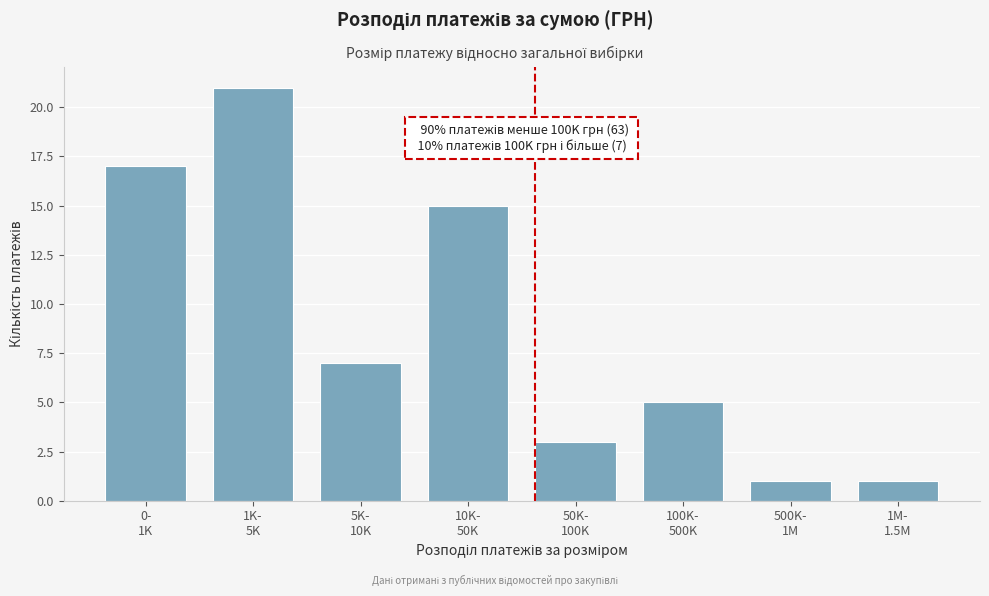

Reading left to right, transcribe all the data shown in this chart.

17	21	7	15	3	5	1	1